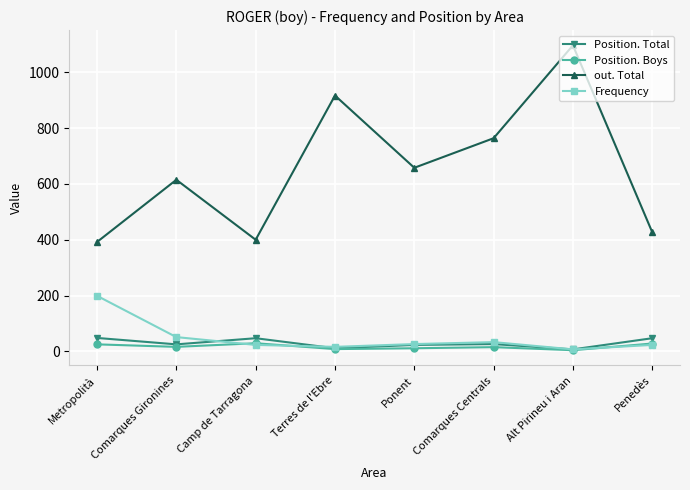

What is the label of the 7th point from the left?

Alt Pirineu i Aran